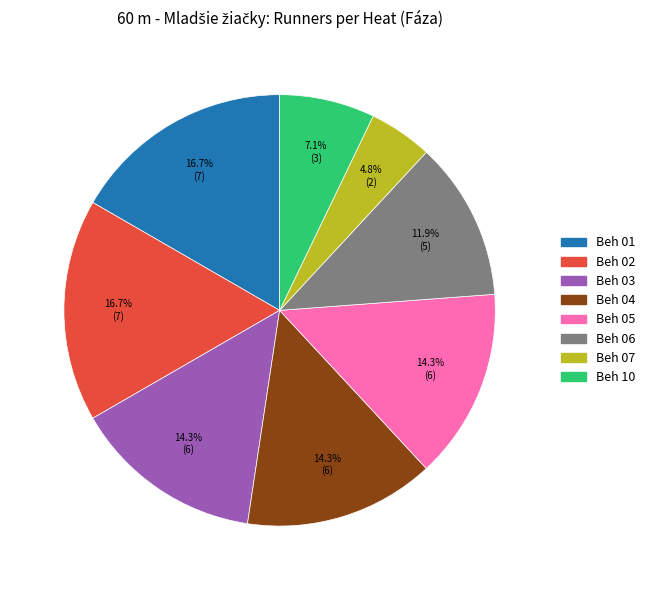

True or false: Beh 06 accounts for 12% of the total.

True